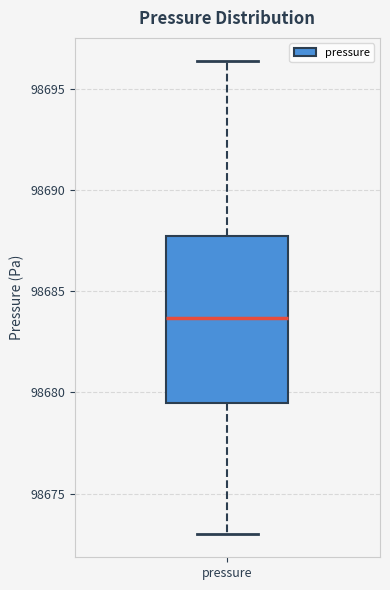

Read this box plot against the y-axis: the position of the median line, the range covered by the box, and the ends of both whiskers. The values are not printed on the chart, so give them approximately, as read against the axis.

median 98683.5, box 98679.5 to 98687.5, whiskers 98673.0 to 98696.5